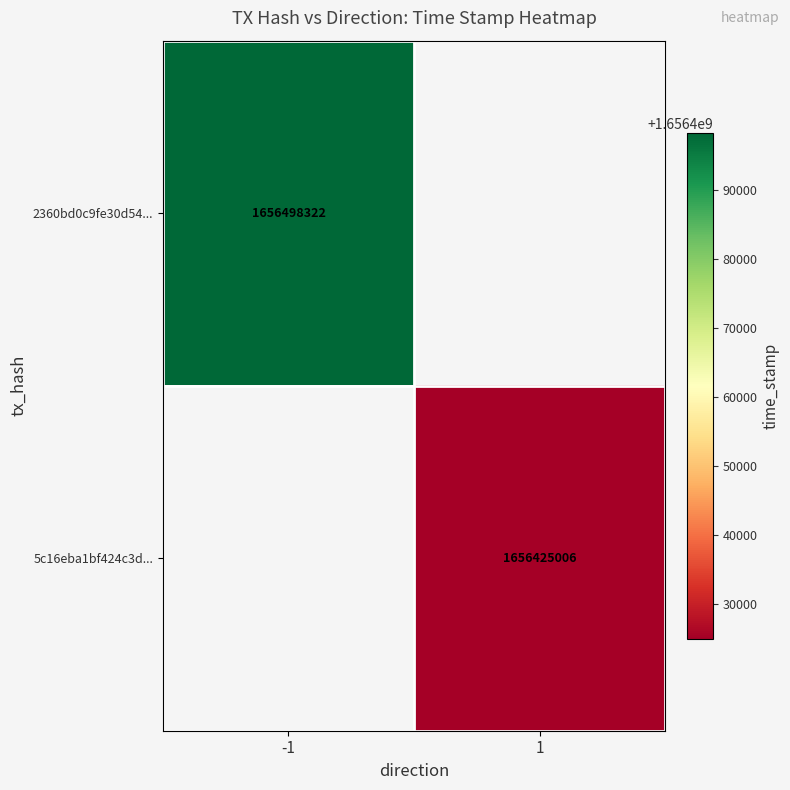

What is the greatest value displayed?

1656498322.0